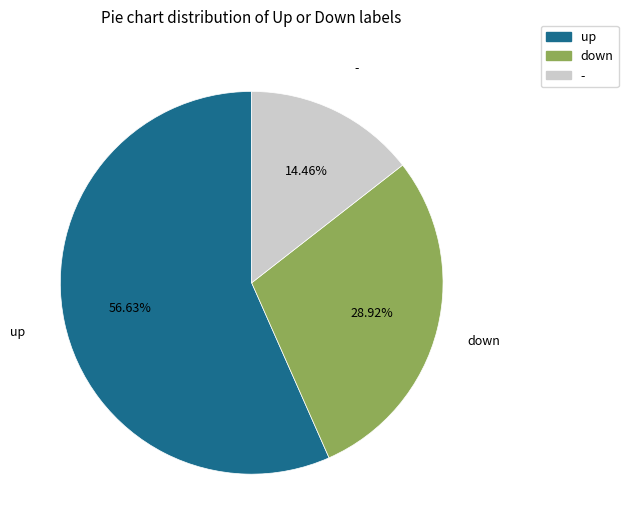

Is it true that up is 57% of the pie?

True